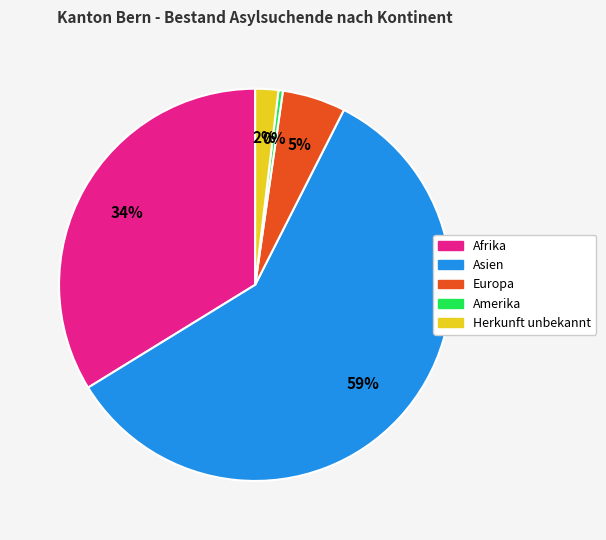

To the nearest percent, what is the average slice percentage?

20%